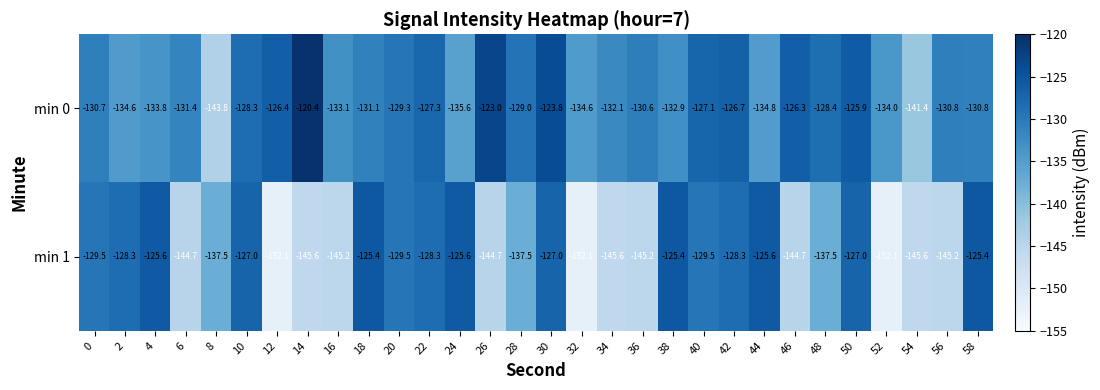

At which label is min 0 closest to -132?

34